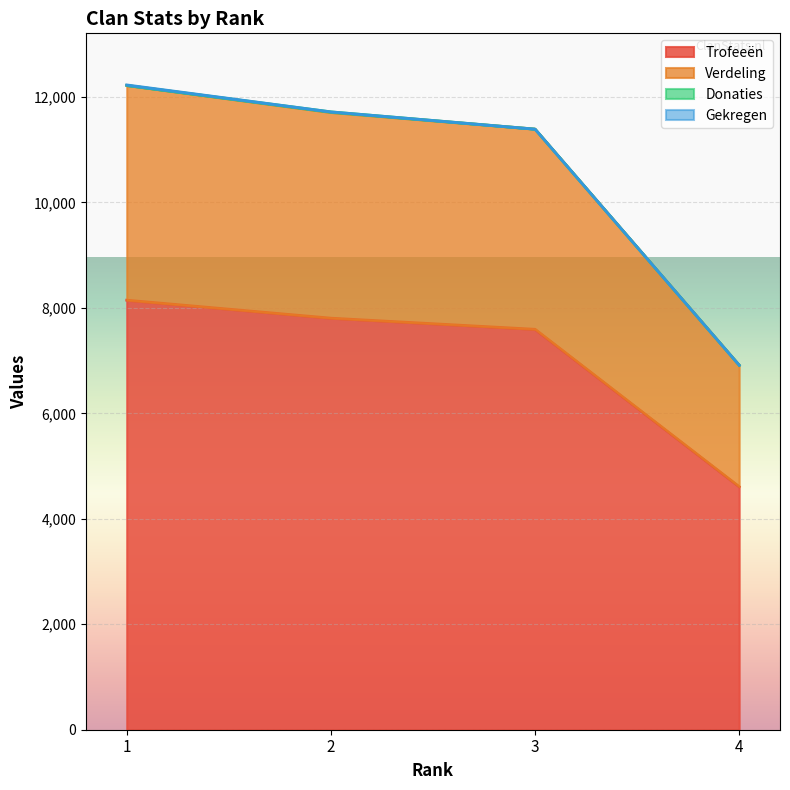

Reading right to left, what are all the values shown in this chart?

Trofeeën: 4609	7593	7804	8145
Verdeling: 6913	11389	11706	12217